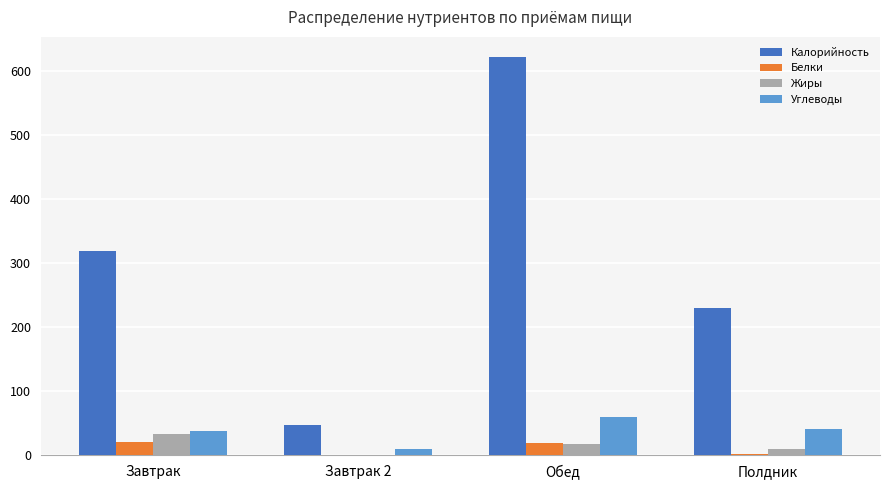

What is the sum of all Калорийность values?

1216.8